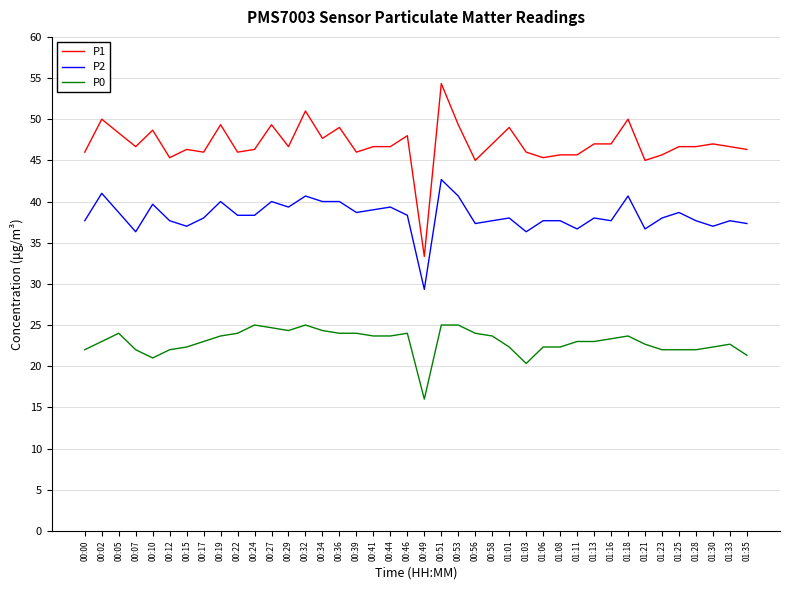

What value does the P0 series have at 00:39?

24.0